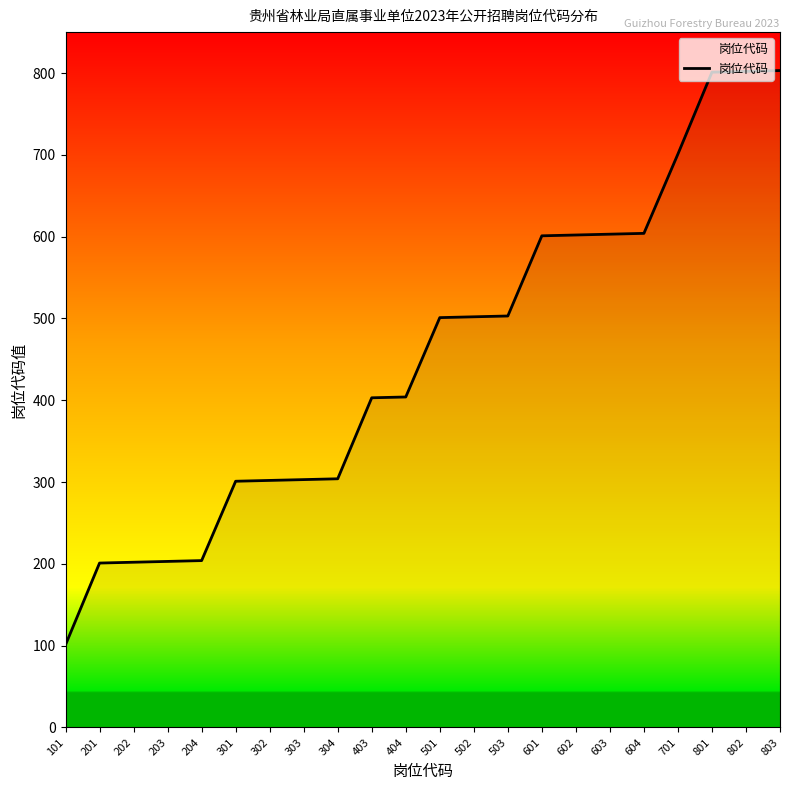

What is the difference between the maximum and minimum values?

702